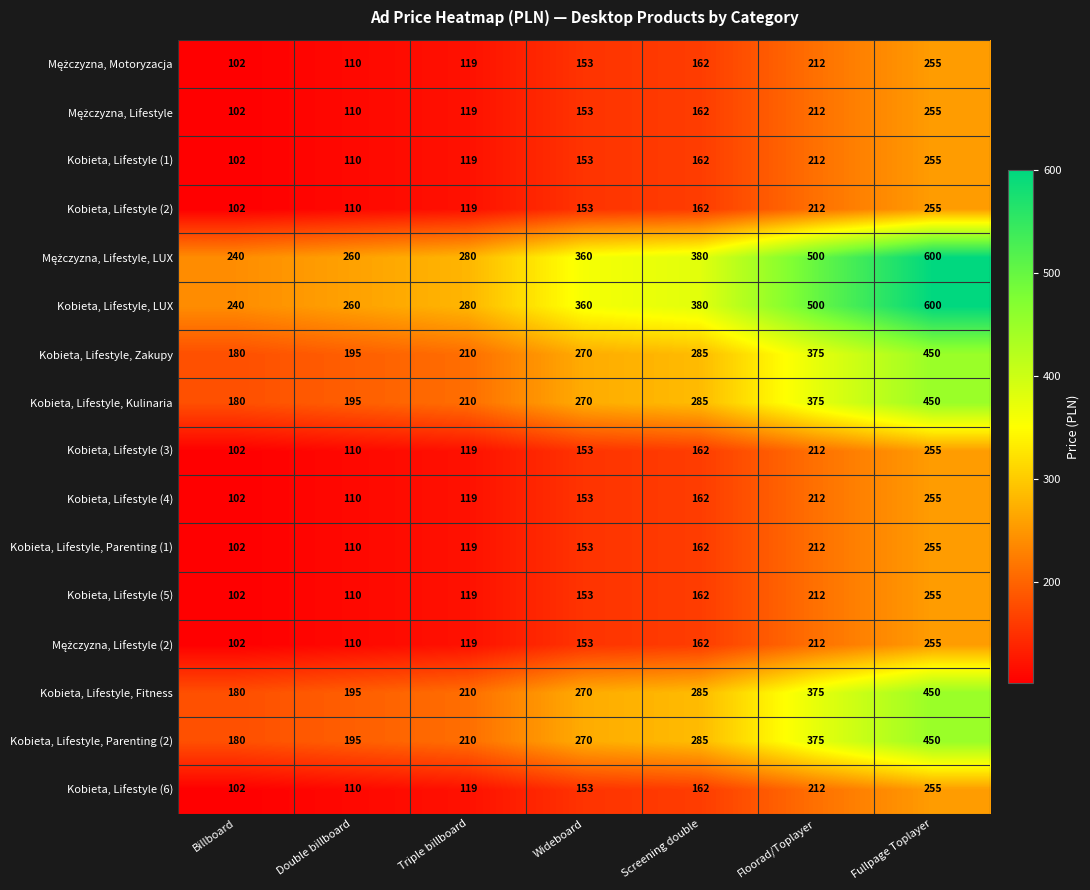

What is the difference between the Kobieta, Lifestyle (1) values at Triple billboard and Double billboard?

9